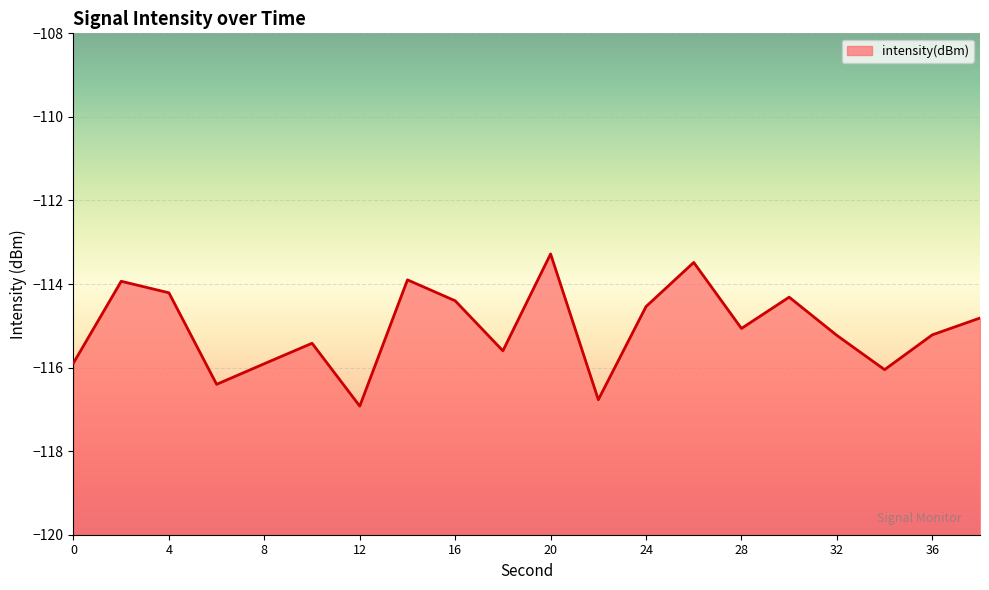

What is the minimum value shown in the chart?

-116.9